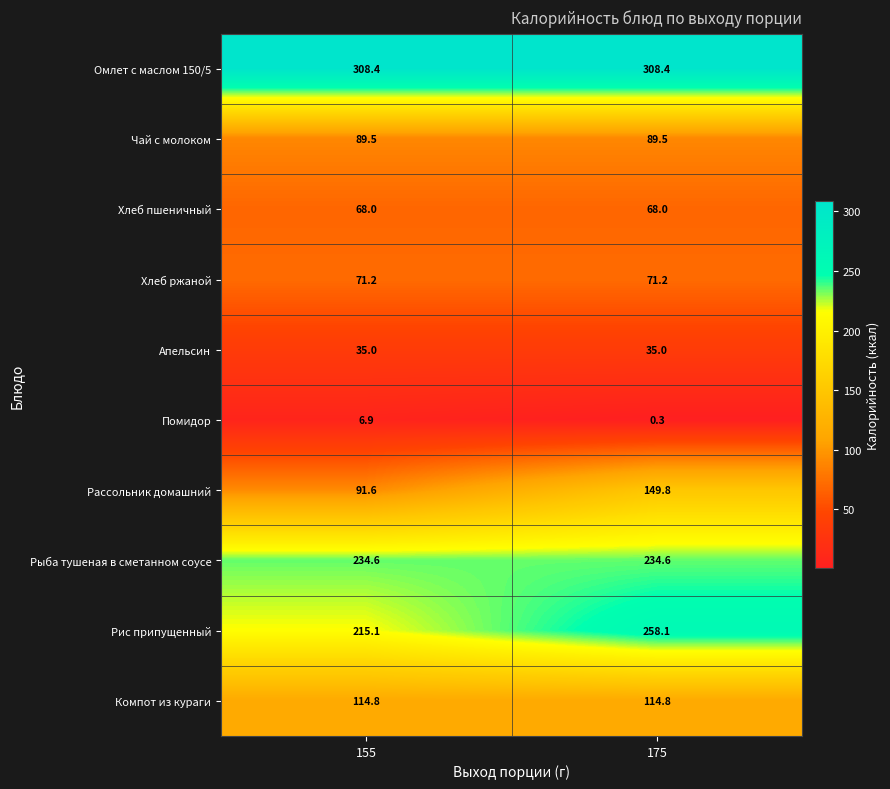

Read the Рыба тушеная в сметанном соусе value at 175.

234.6